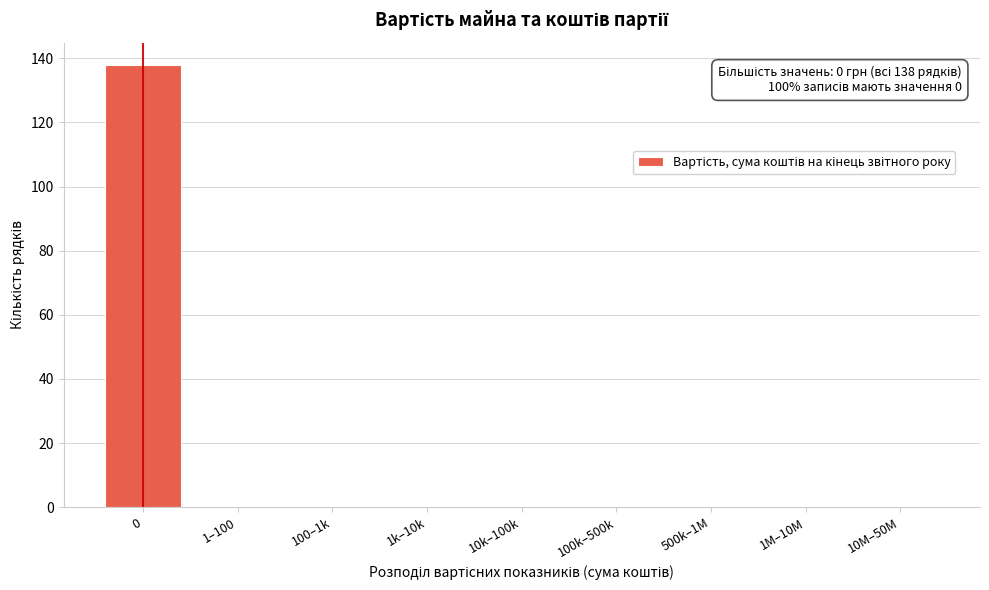

Reading left to right, extract all data points from this chart.

0=138	1–100=0	100–1k=0	1k–10k=0	10k–100k=0	100k–500k=0	500k–1M=0	1M–10M=0	10M–50M=0